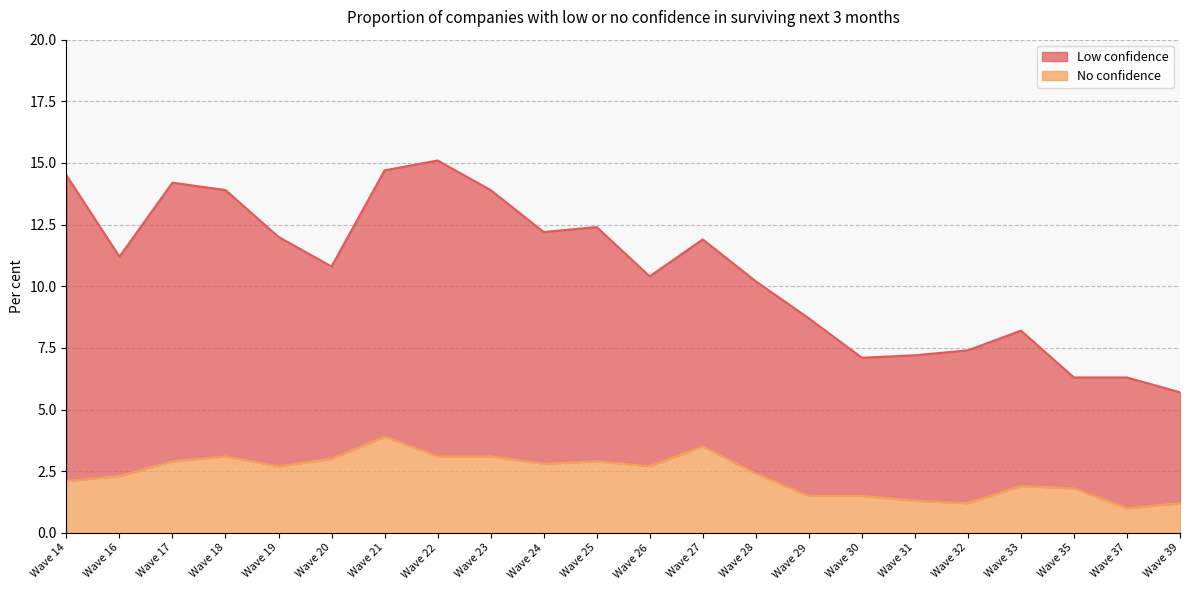

In Low confidence, how many points are higher than both neighbors (excluding endpoints)?

5